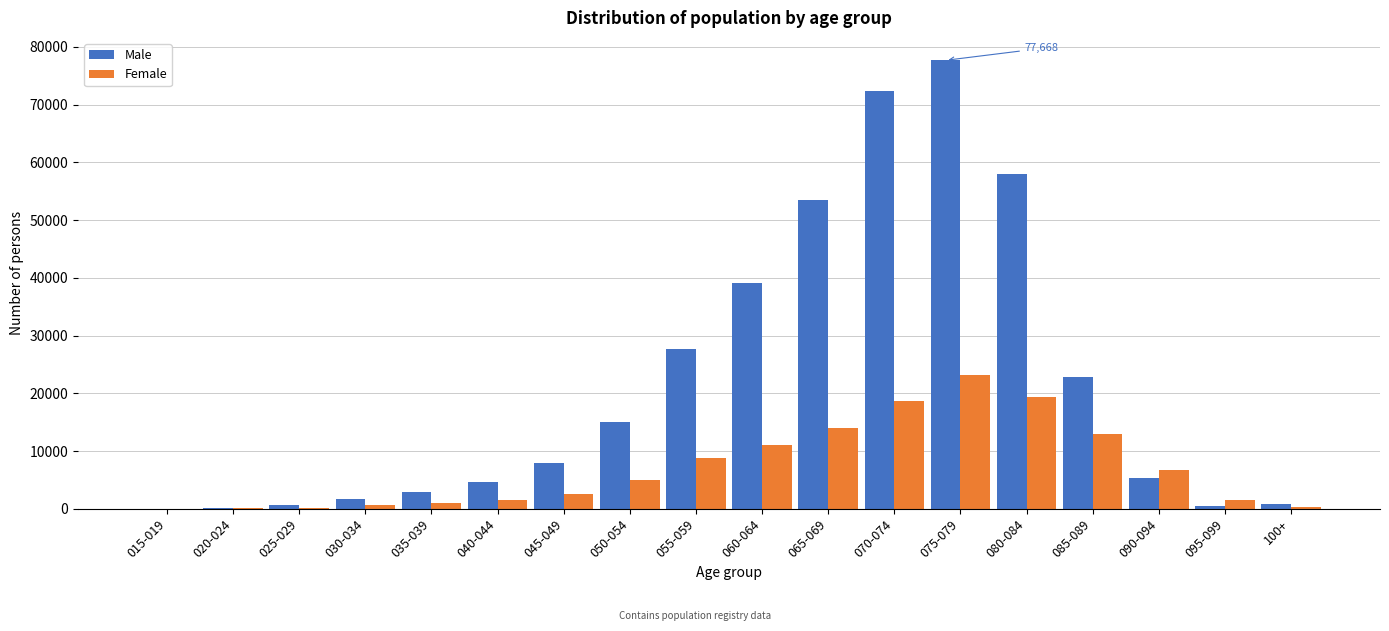

Which series has the largest total across all categories?

Male